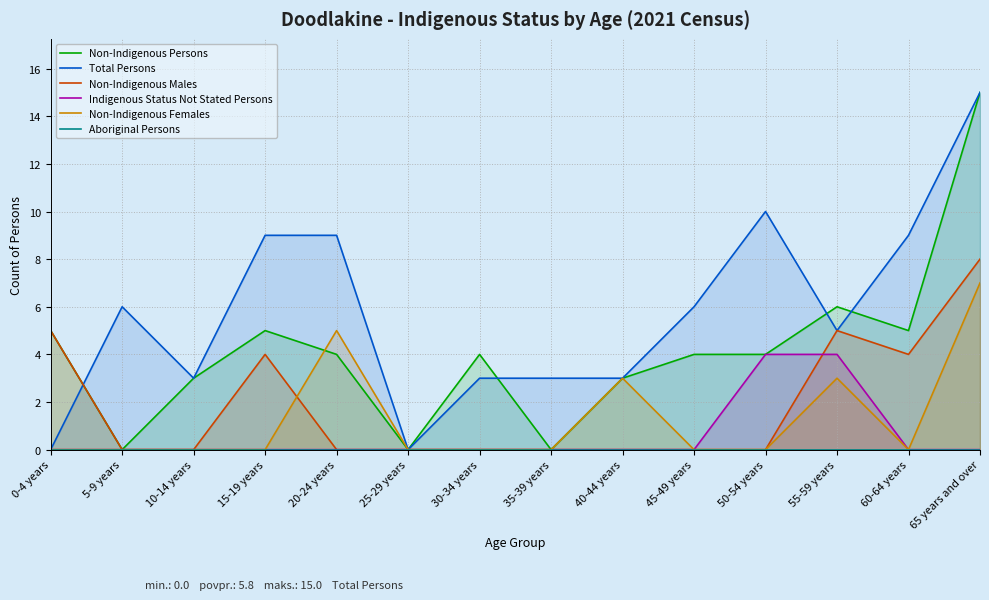

Which series has the largest range (max minus min)?

Non-Indigenous Persons